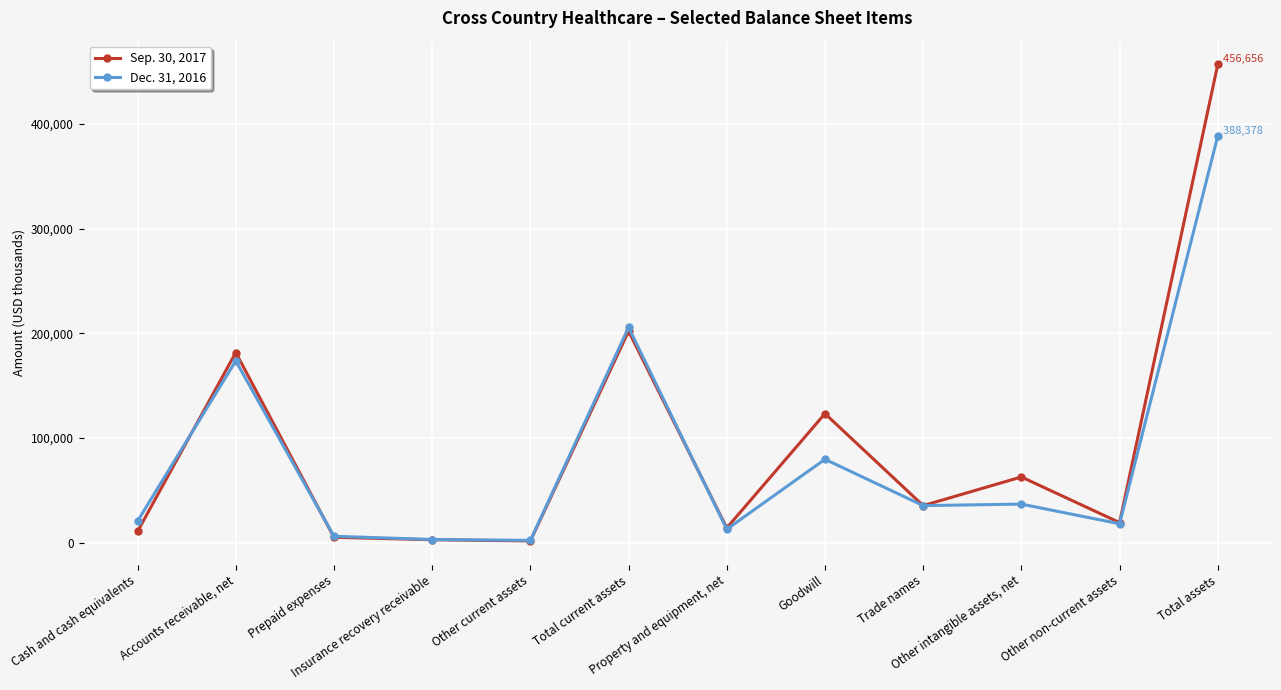

Rank the series at Prepaid expenses from lowest to highest value.

Sep. 30, 2017, Dec. 31, 2016